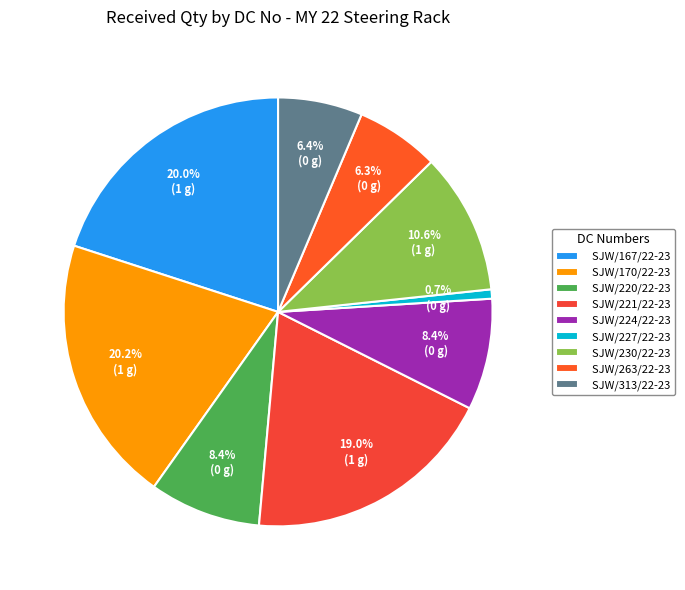

The SJW/224/22-23 slice represents 15% of the pie. True or false?

False